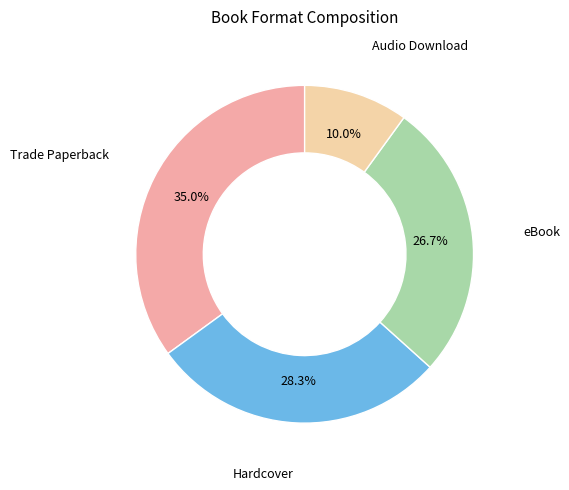

To the nearest percent, what portion does eBook represent?

27%